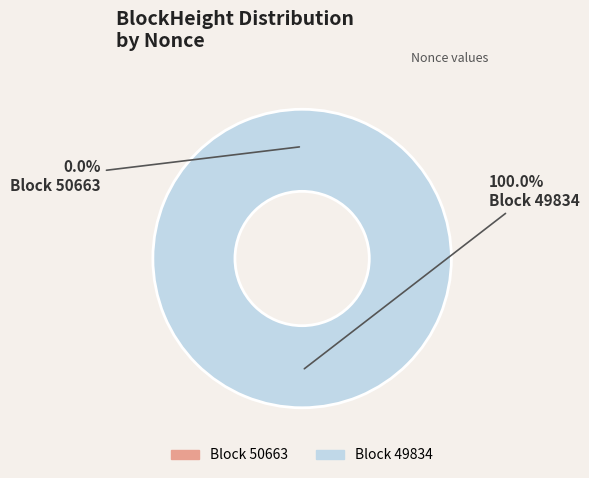

Which category accounts for the majority?

49834